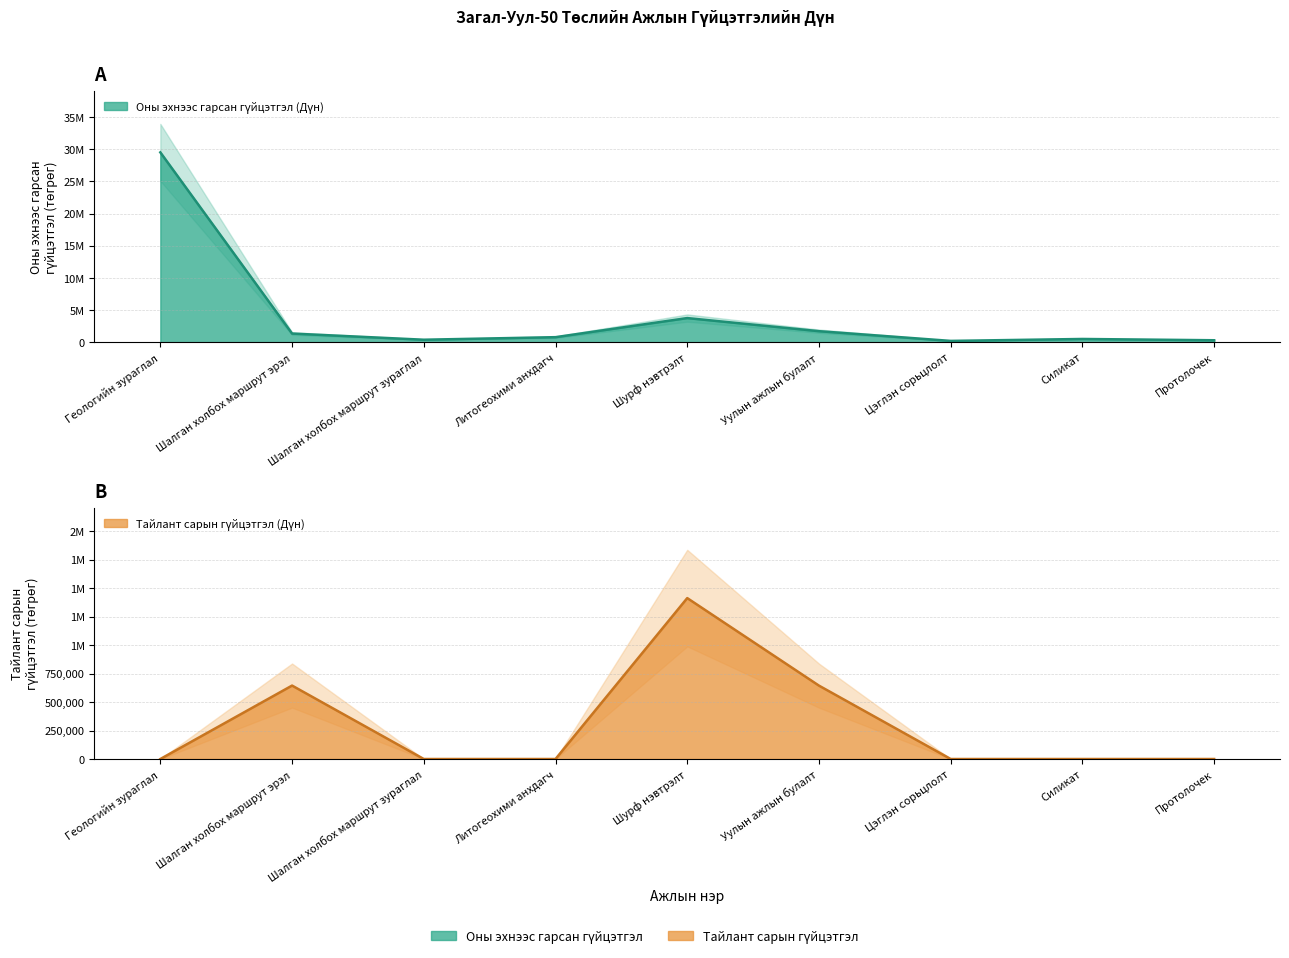

Which label corresponds to the largest value in the chart?

Геологийн зураглал